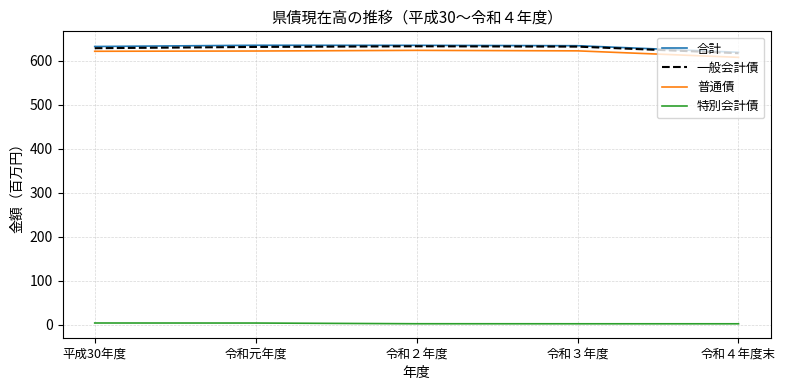

The 特別会計債 series shows 2.1 at 令和４年度末. True or false?

True